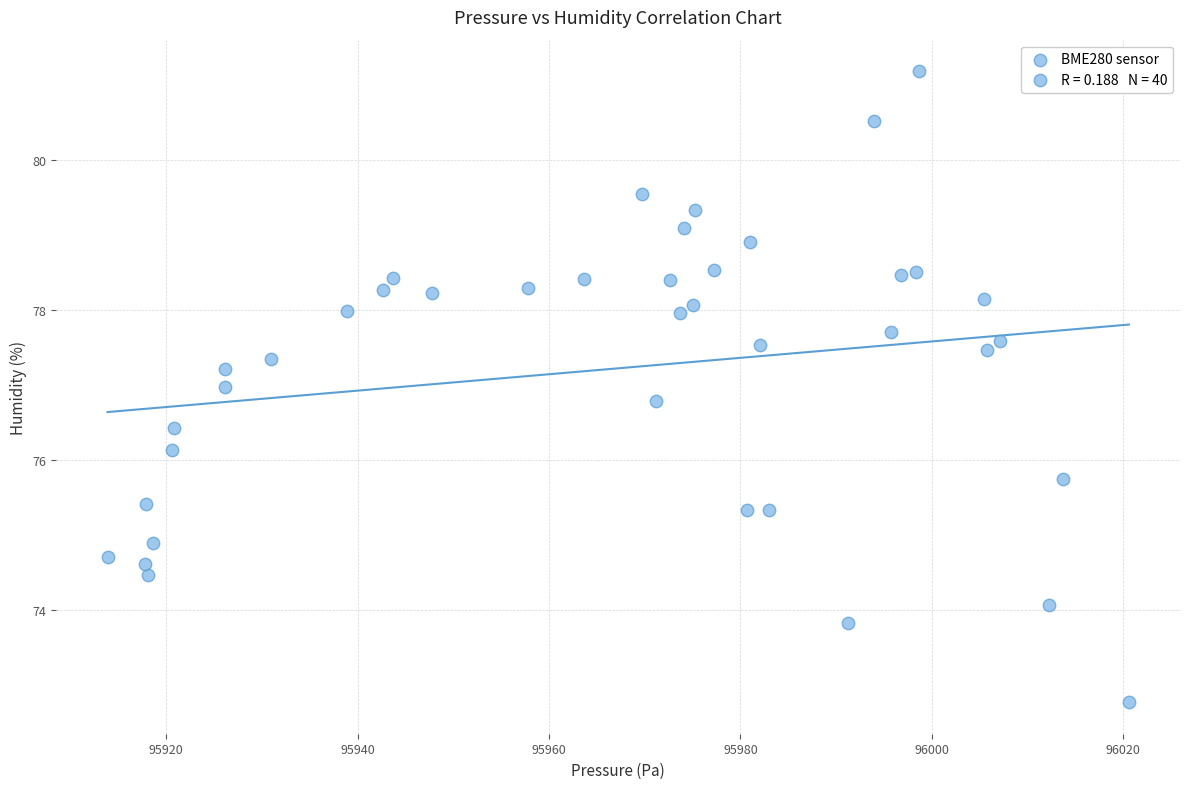

What Y value in the scatter plot is closest to 76?

76.1